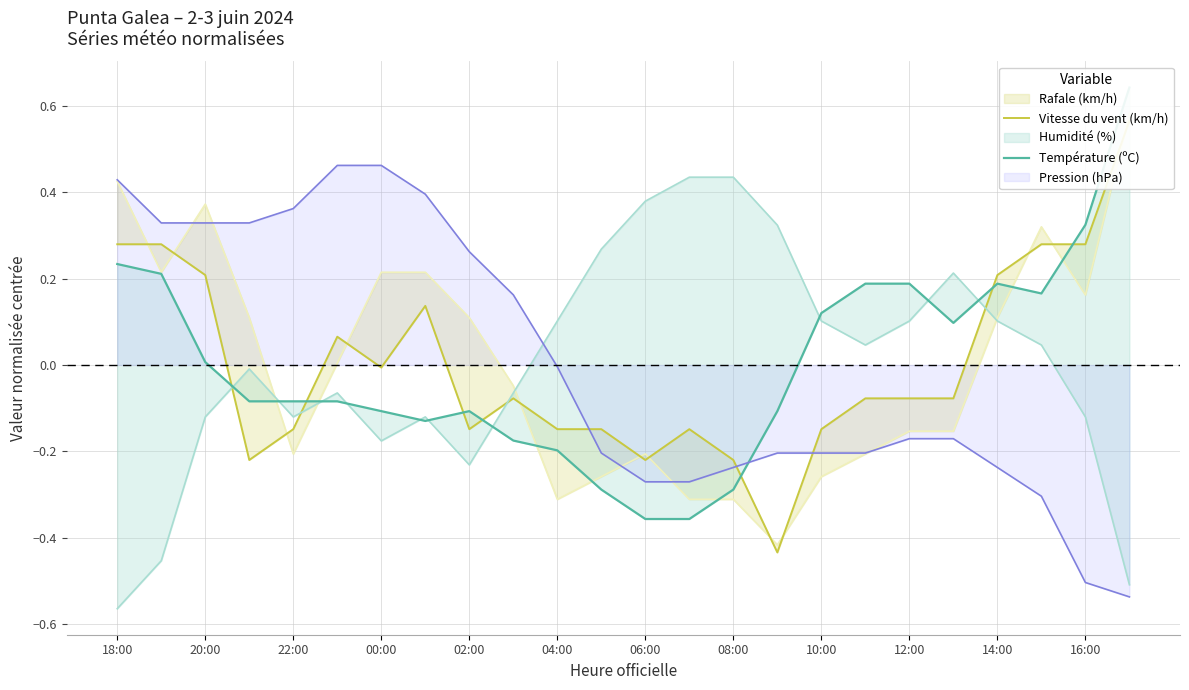

True or false: Pression (hPa) has a value of -0.2 at 10:00.

True